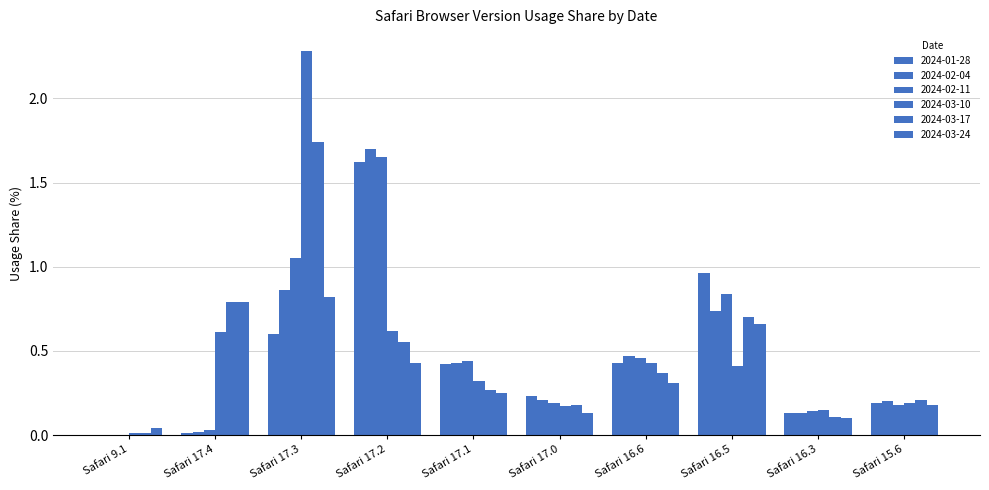

Are the bars horizontal?

No